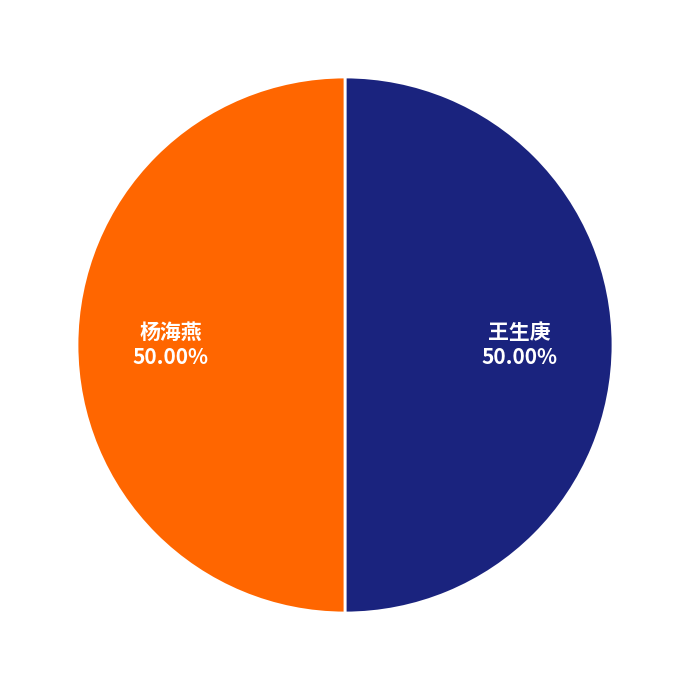

True or false: 王生庚 accounts for 61% of the total.

False